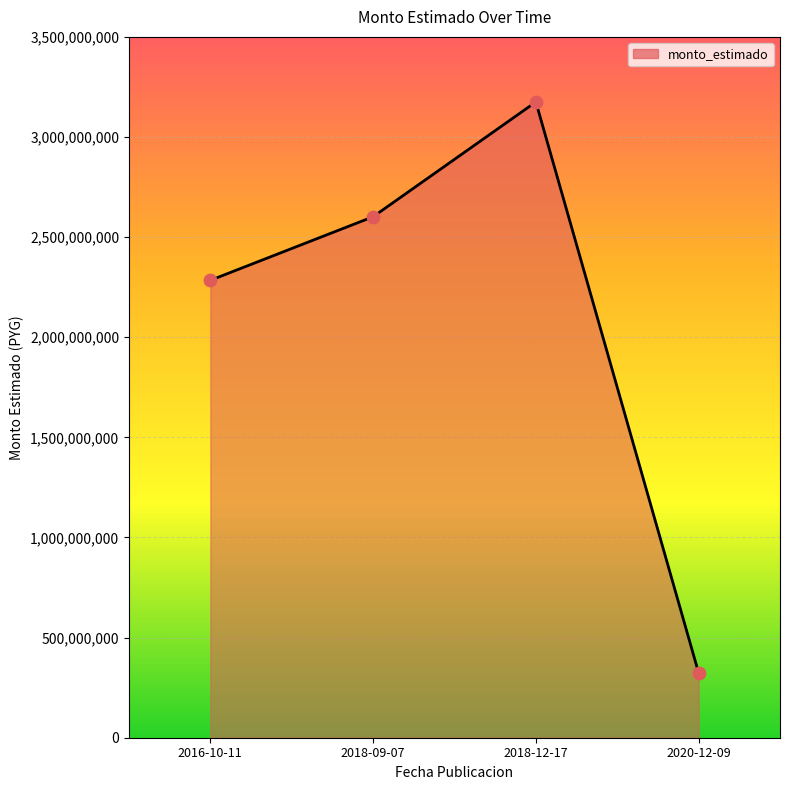

What is the change in value from 2018-12-17 to 2020-12-09?

-2851080000